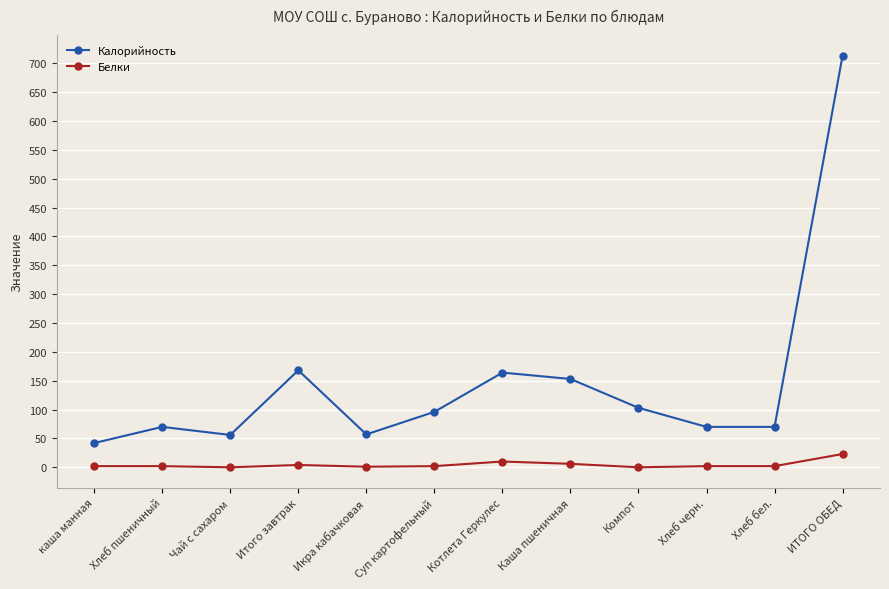

Which series has the widest spread of values?

Калорийность